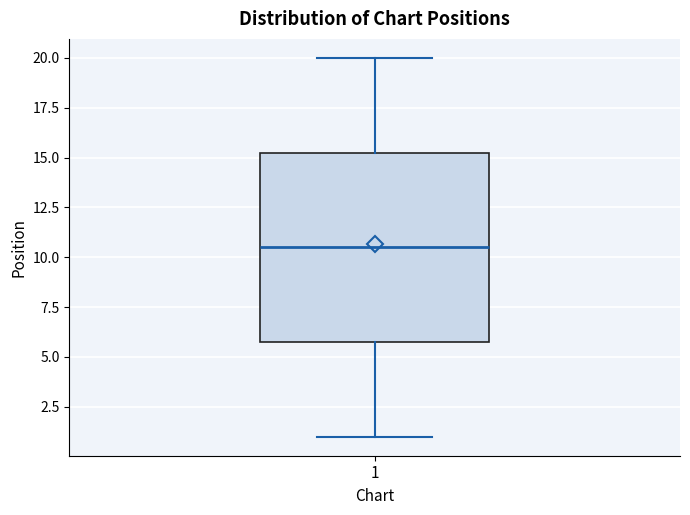

Where is the upper edge of the box at x = 1 on the y-axis? The values are not printed on the chart, so give them approximately, as read against the axis.

15.5